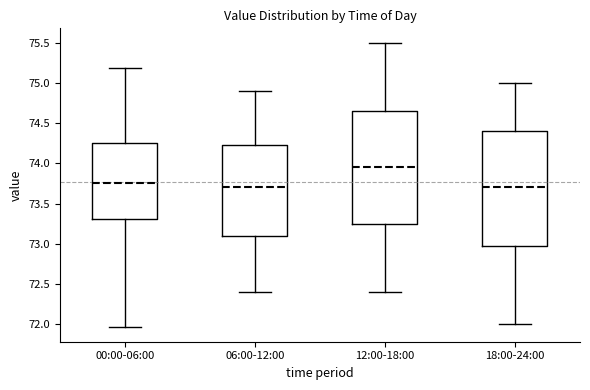

Where does the upper whisker of the box for 06:00-12:00 end on the y-axis? The values are not printed on the chart, so give them approximately, as read against the axis.

74.90